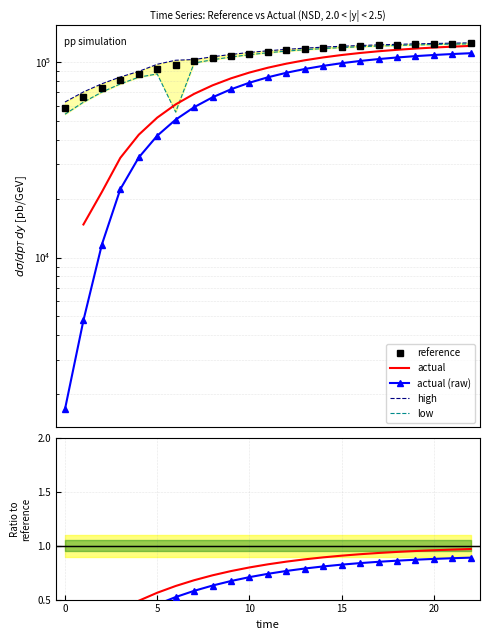

What is the label of the 15th point from the right?

8